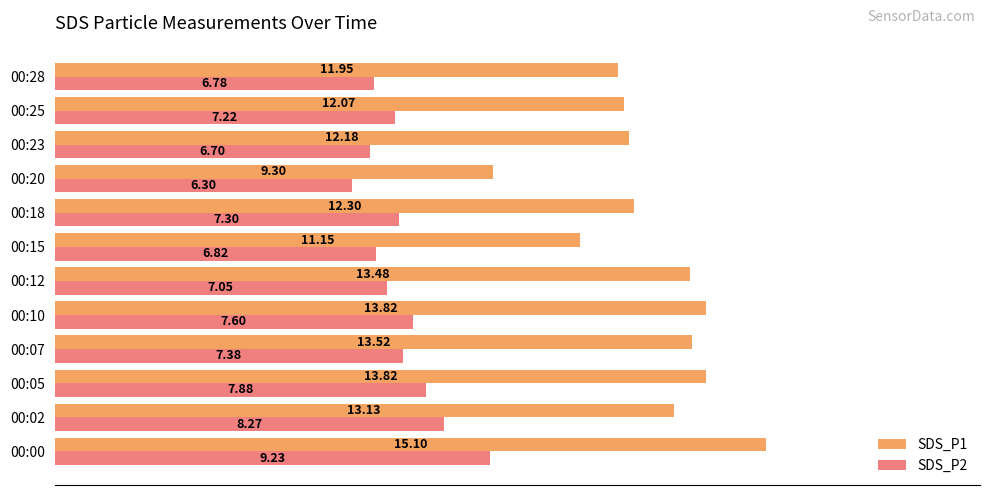

At how many categories does at least one series exceed 10?

11